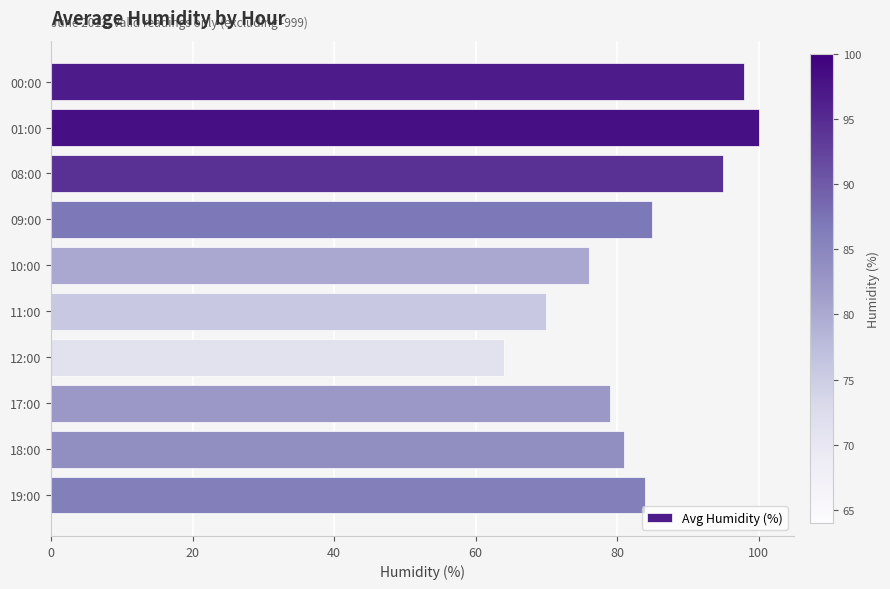

Which category has the lowest value across all series?

12:00